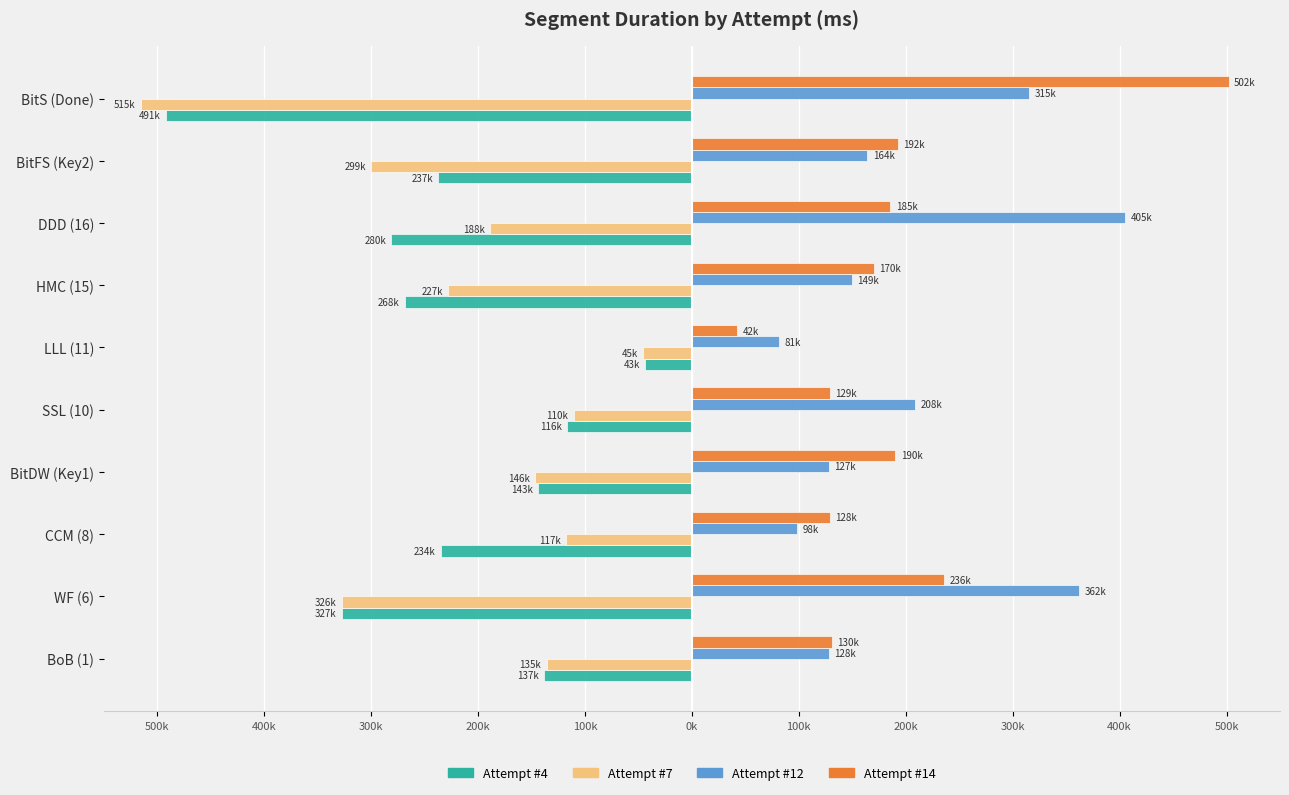

What are all the series names shown in the legend?

Attempt #4, Attempt #7, Attempt #12, Attempt #14